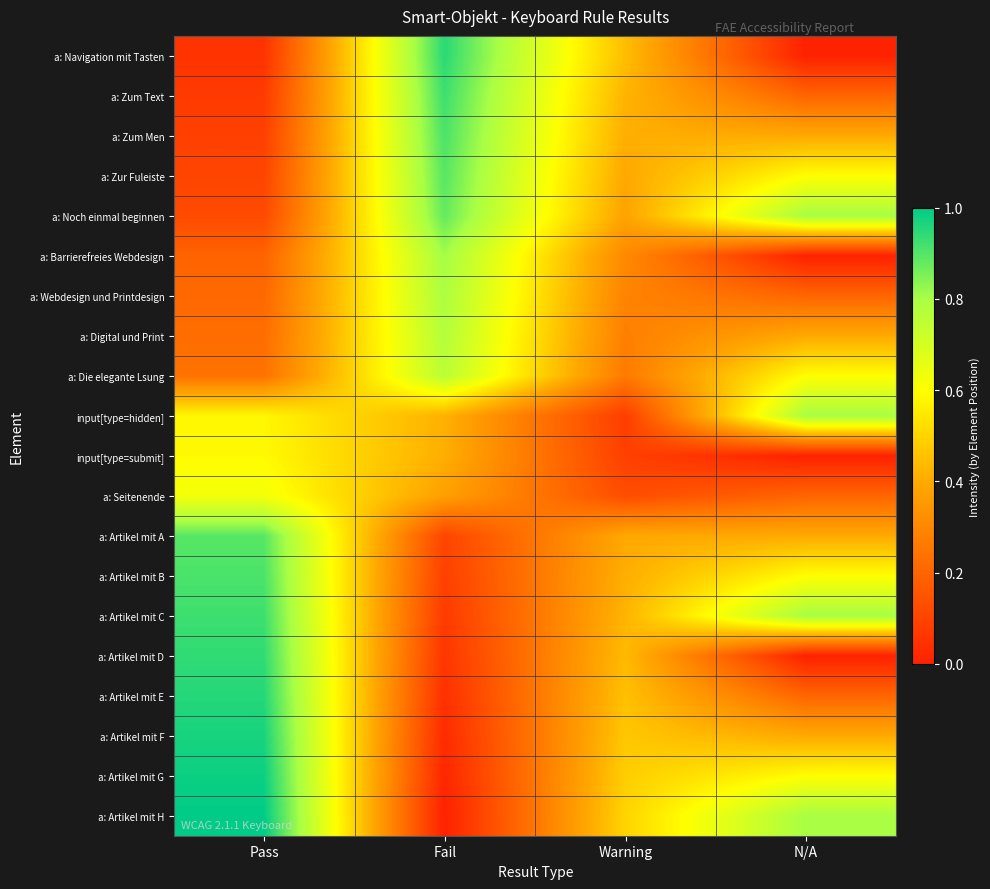

At how many categories does at least one series exceed 0?

4